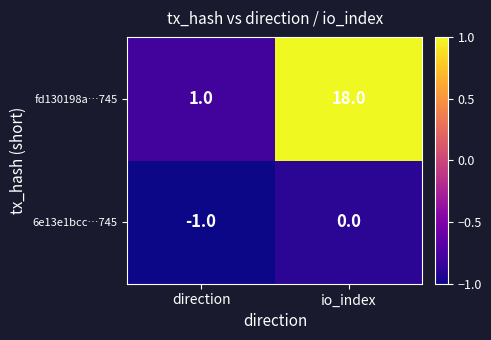

What is the spread (max minus min) of values at direction?

2